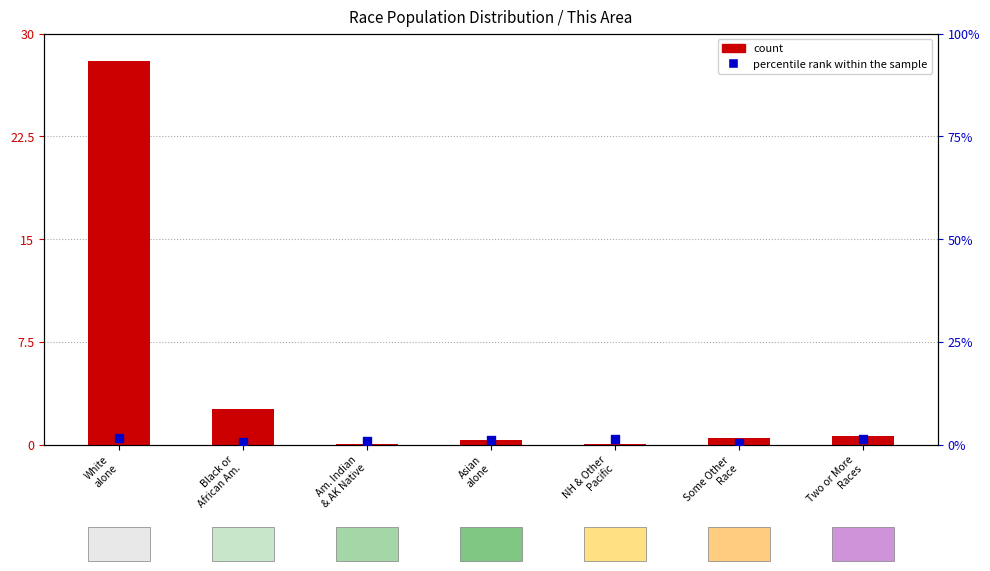

What are all the series names shown in the legend?

count, percentile rank within the sample